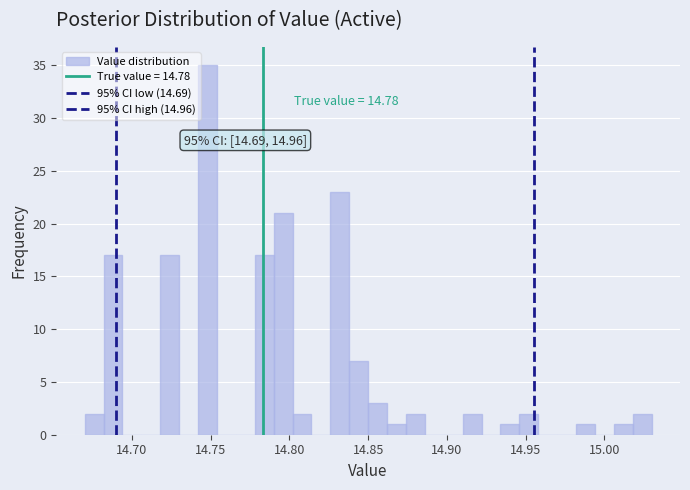

Read against the x-axis, roughly where is the centre of the tallest bar?

14.750